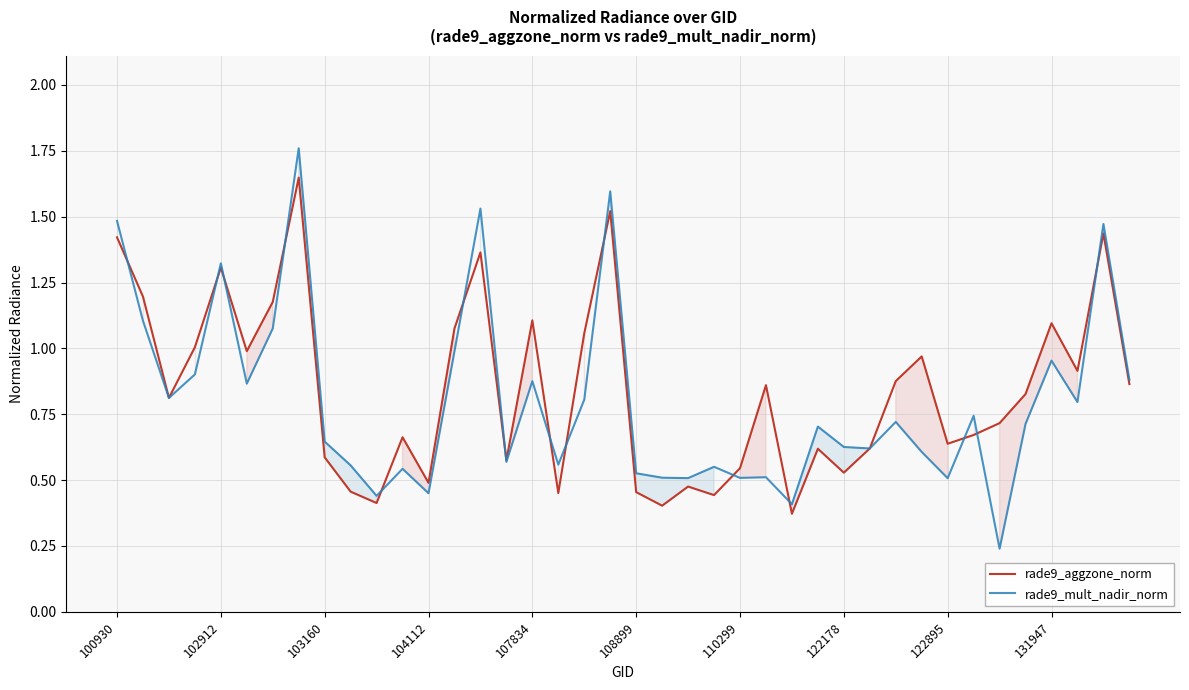

Does the chart have visible grid lines?

Yes